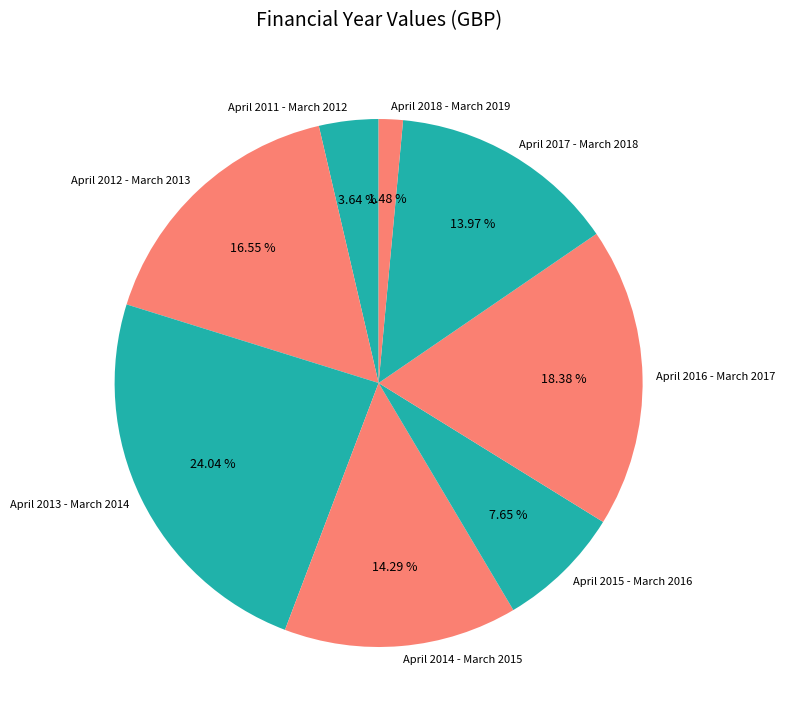

How many segments does this pie chart have?

8